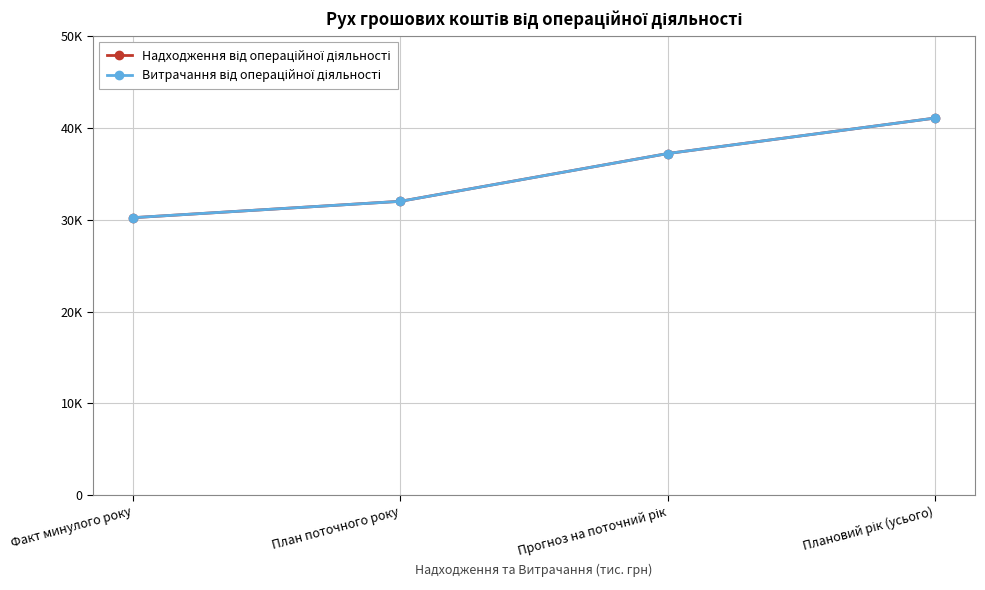

At which category is the sum across all series the highest?

Плановий рік (усього)